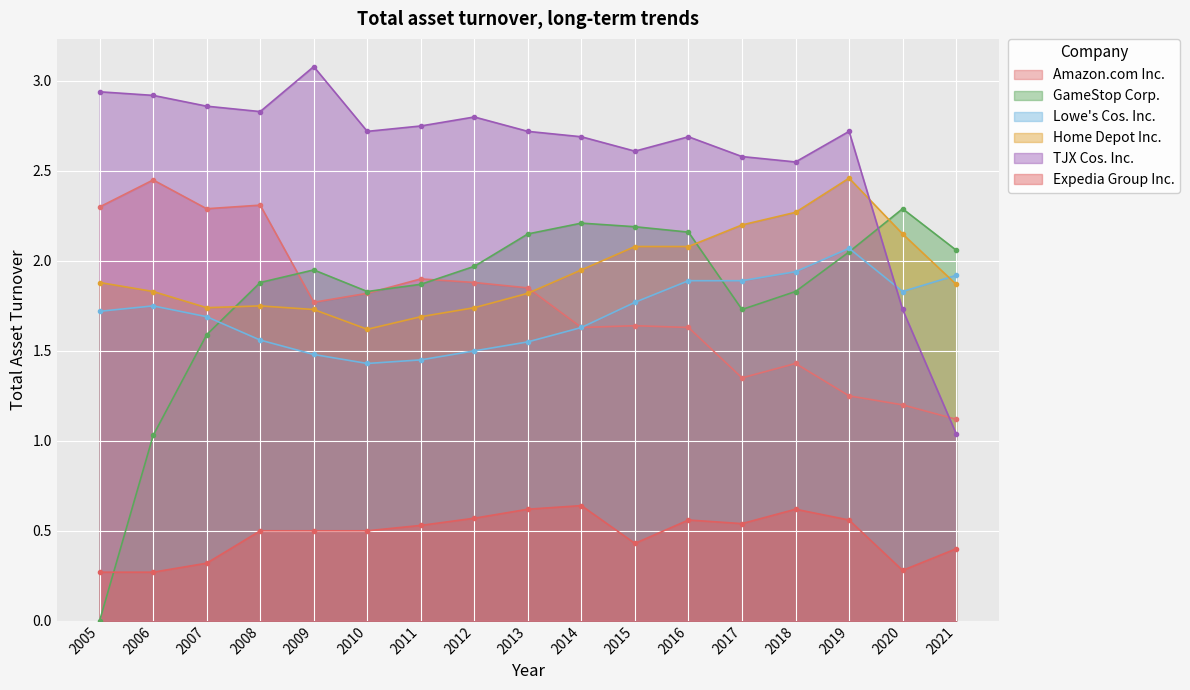

The Lowe's Cos. Inc. series shows 1.7 at 2007. True or false?

True